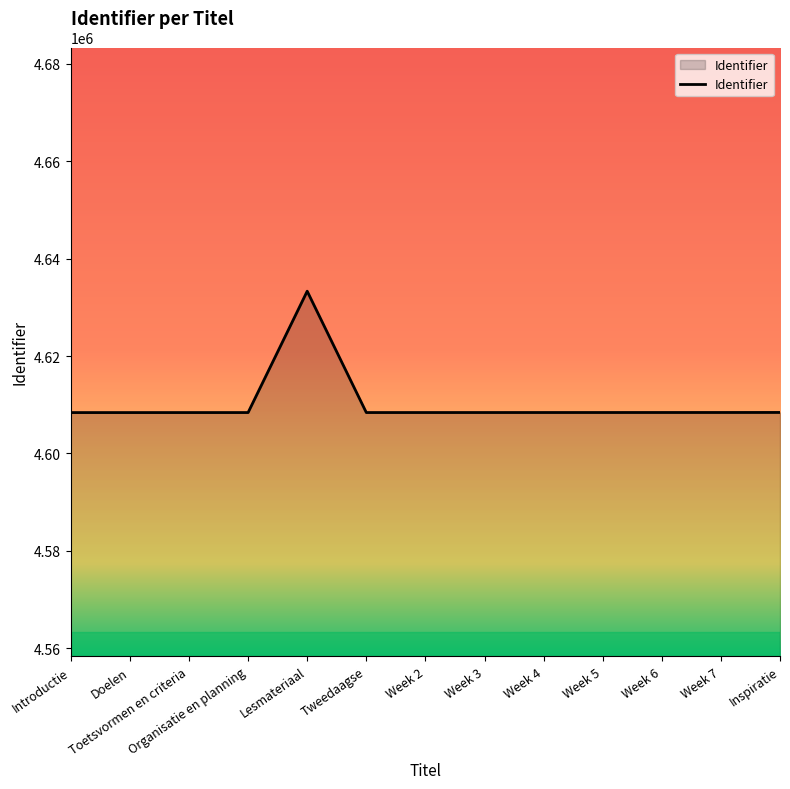

The value at Toetsvormen en criteria is 4608397. True or false?

True